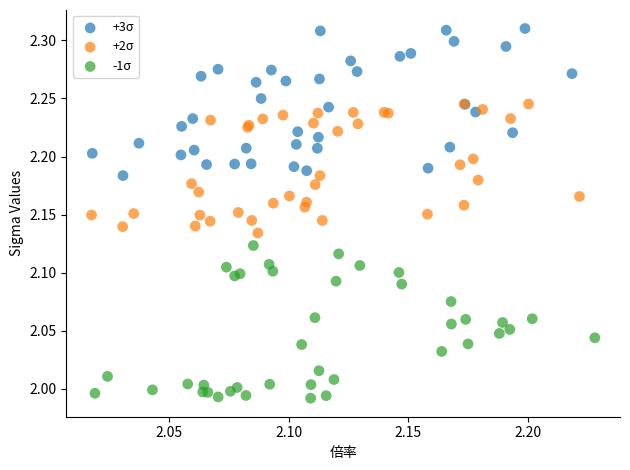

What are all the series names shown in the legend?

+3σ, +2σ, -1σ